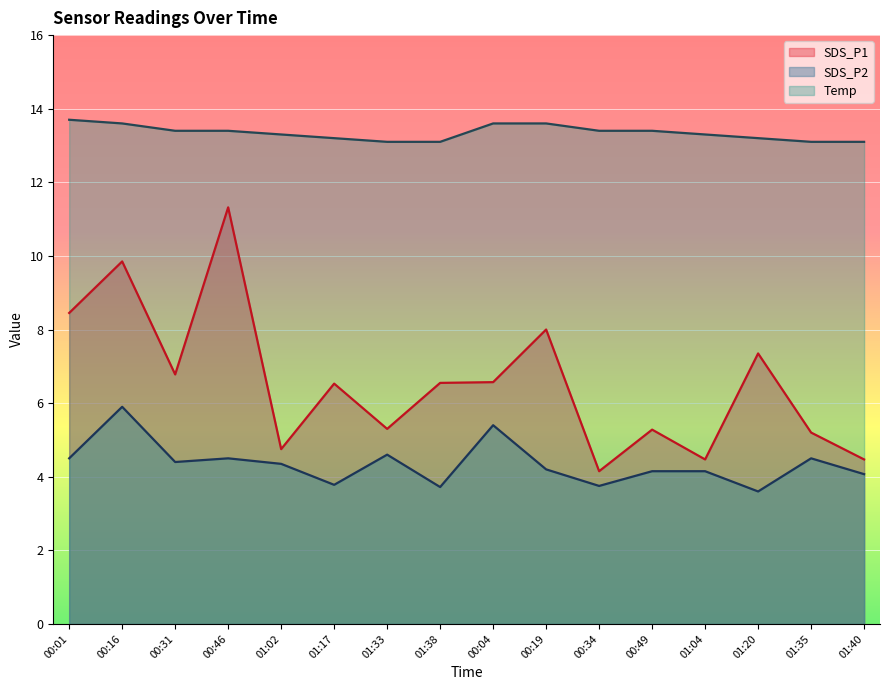

At which category is the sum across all series the highest?

00:16